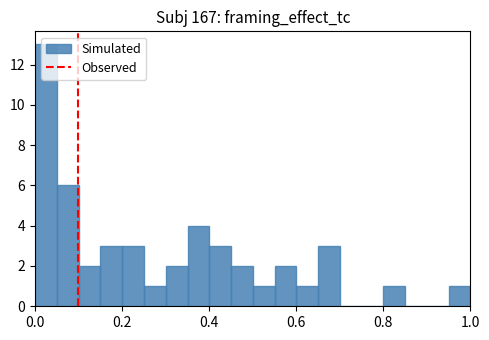

Around what value on the x-axis is the tallest bar? Give the approximate position of its centre, as read against the axis.

0.02